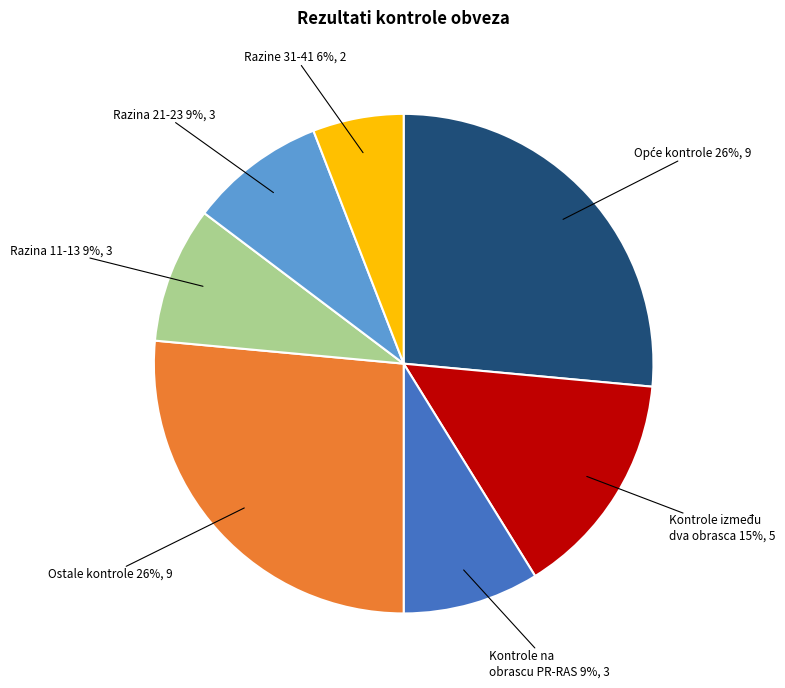

To the nearest percent, what is the average slice percentage?

14%